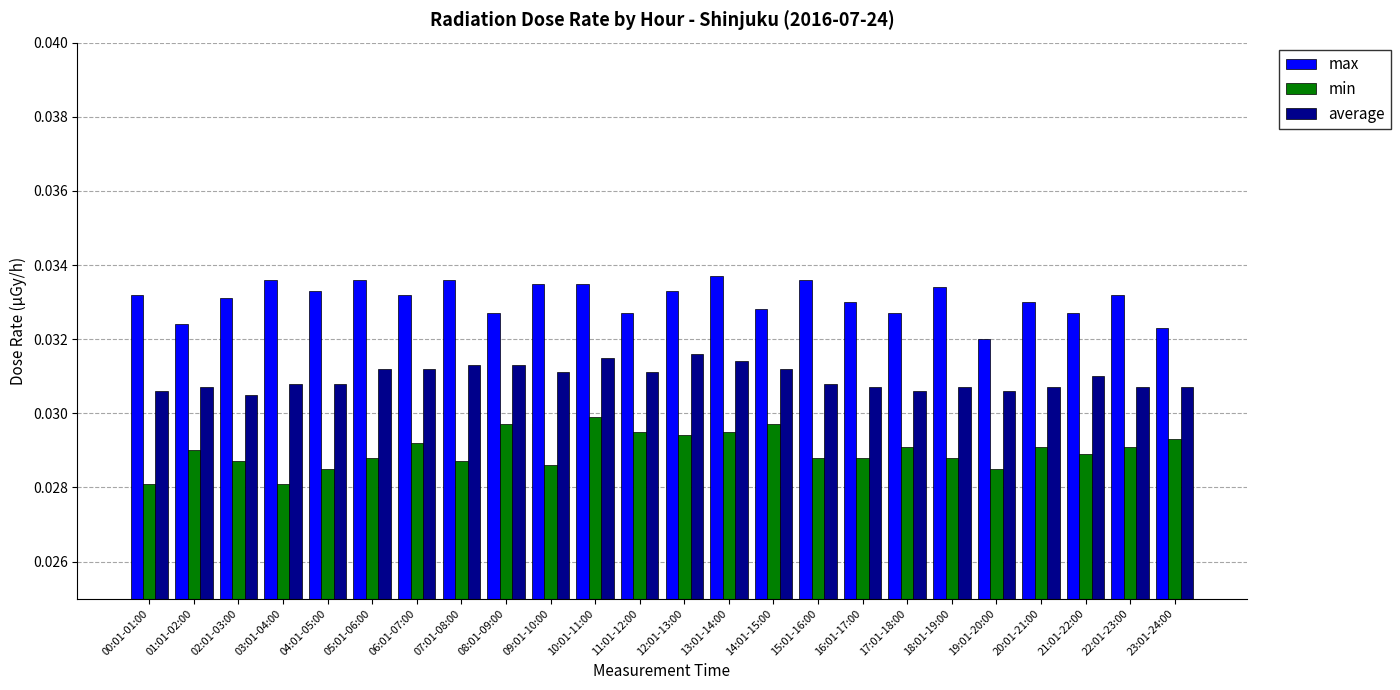

What is the label of the 4th bar from the left?

03:01-04:00